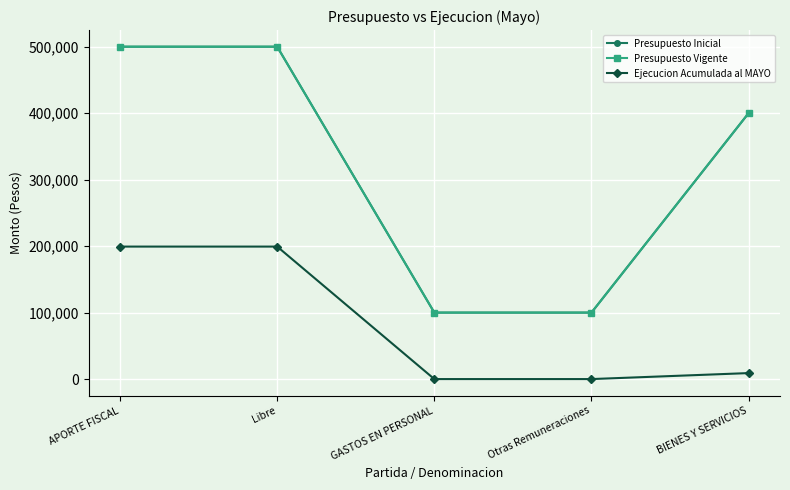

Is this an area chart (filled region under the line)?

No